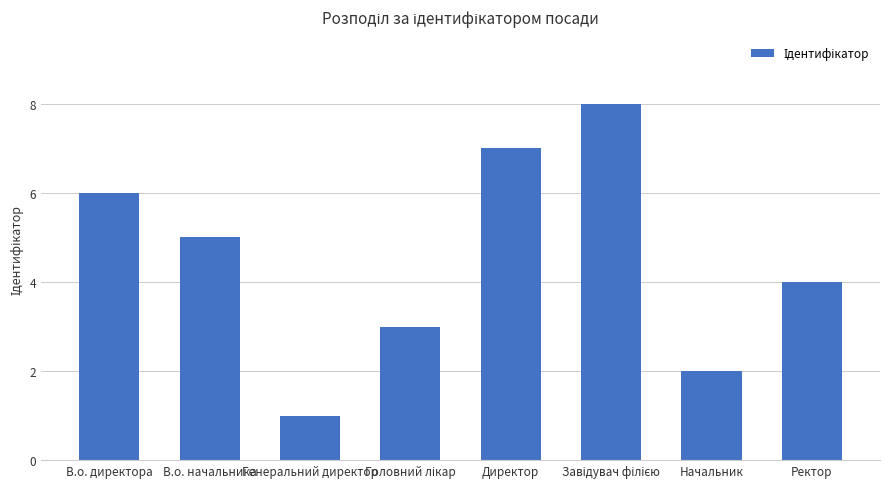

Count the values in the range 3 to 7.

5